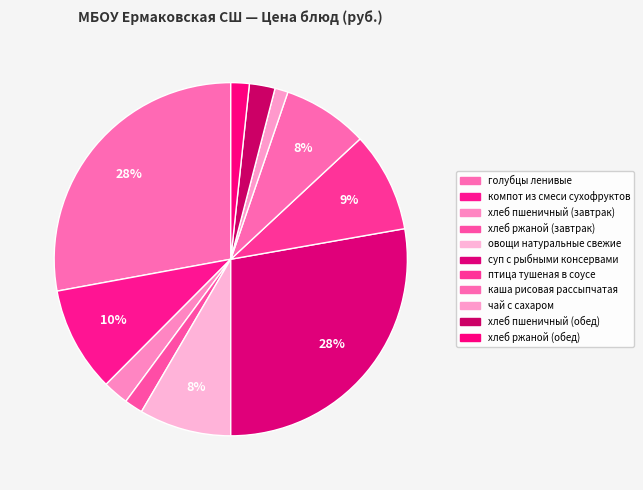

To the nearest percent, what percentage of the pie is хлеб пшеничный (обед)?

2%